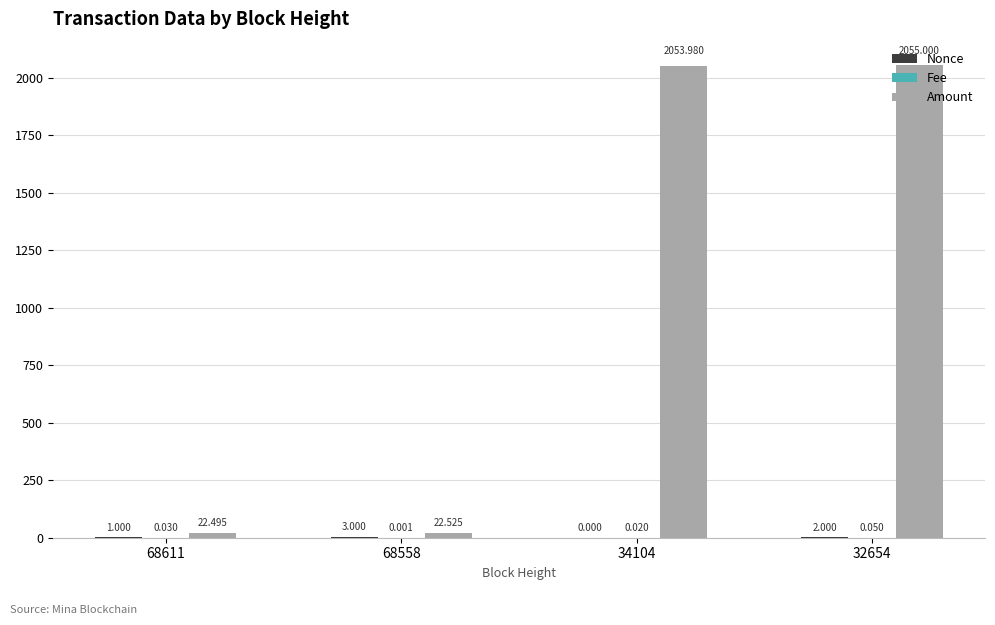

How many groups of bars are there?

4